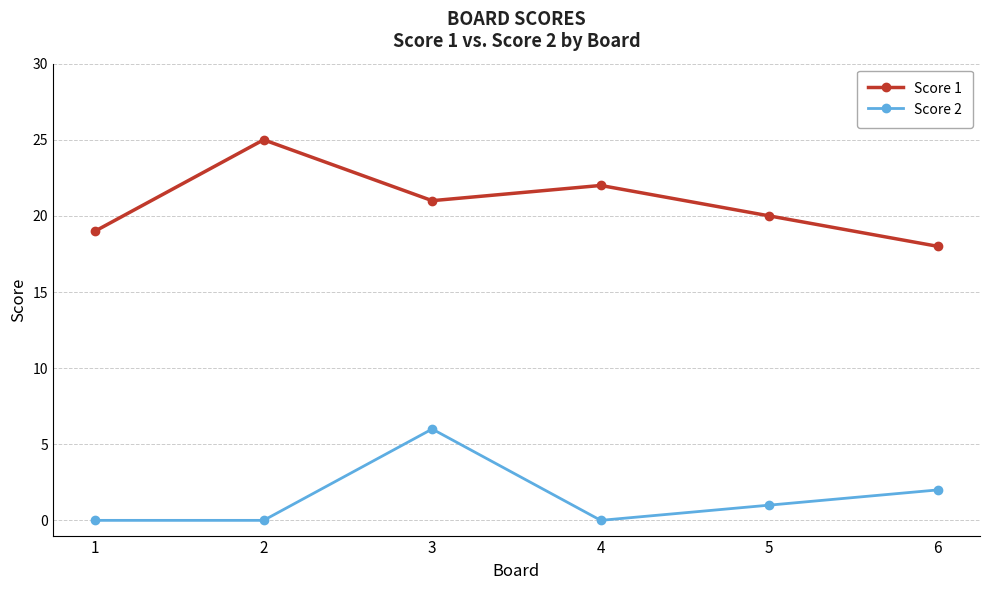

What is the average value of the Score 1 series?

21